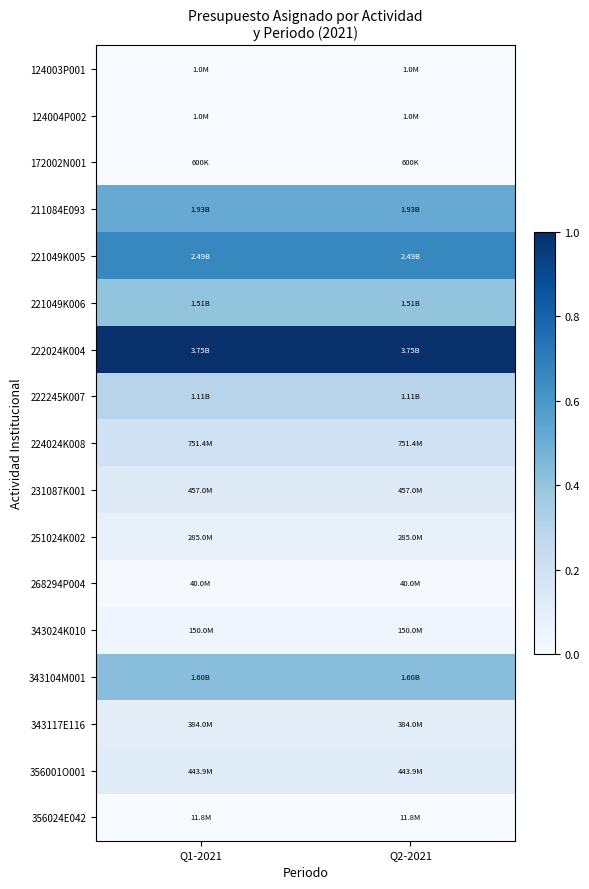

Reading left to right, transcribe all the data shown in this chart.

124003P001: Q1-2021=0.0	Q2-2021=0.0
124004P002: Q1-2021=0.0	Q2-2021=0.0
172002N001: Q1-2021=0.0	Q2-2021=0.0
211084E093: Q1-2021=0.5	Q2-2021=0.5
221049K005: Q1-2021=0.7	Q2-2021=0.7
221049K006: Q1-2021=0.4	Q2-2021=0.4
222024K004: Q1-2021=1.0	Q2-2021=1.0
222245K007: Q1-2021=0.3	Q2-2021=0.3
224024K008: Q1-2021=0.2	Q2-2021=0.2
231087K001: Q1-2021=0.1	Q2-2021=0.1
251024K002: Q1-2021=0.1	Q2-2021=0.1
268294P004: Q1-2021=0.0	Q2-2021=0.0
343024K010: Q1-2021=0.0	Q2-2021=0.0
343104M001: Q1-2021=0.4	Q2-2021=0.4
343117E116: Q1-2021=0.1	Q2-2021=0.1
356001O001: Q1-2021=0.1	Q2-2021=0.1
356024E042: Q1-2021=0.0	Q2-2021=0.0